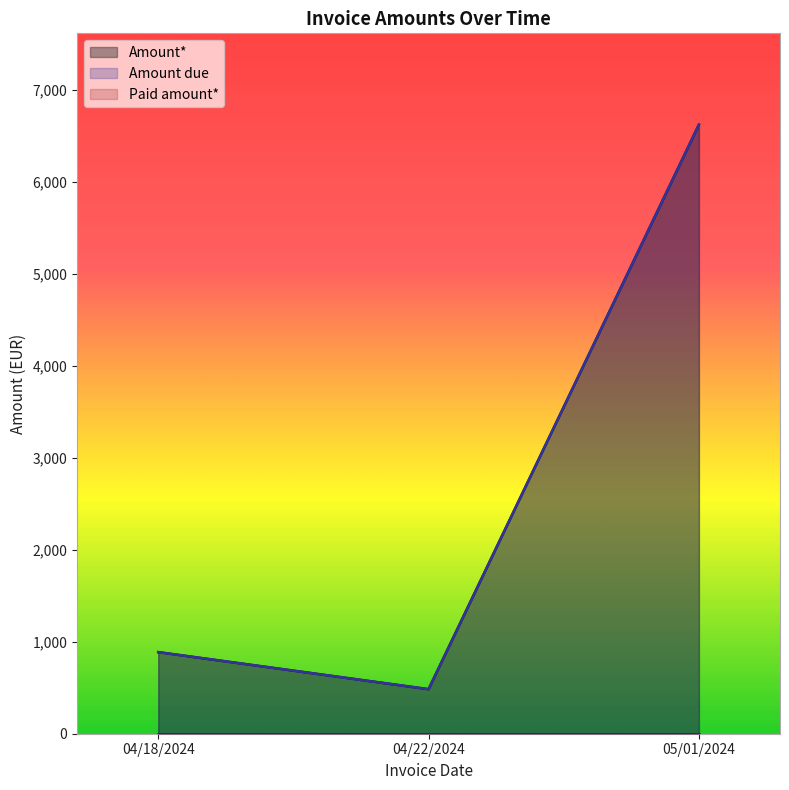

What is the highest value of the Amount* series?

6619.8